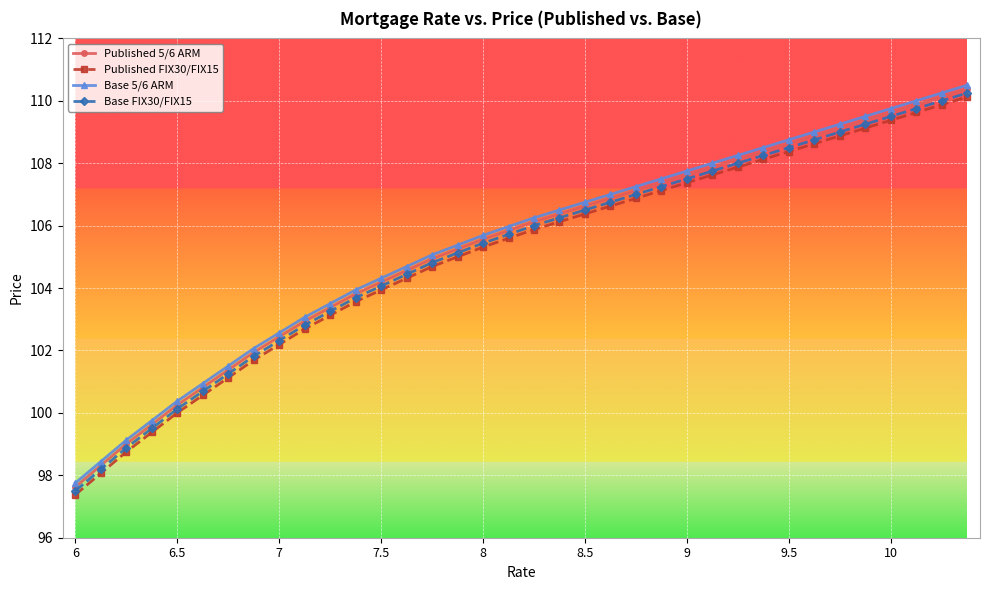

What is the highest value of the Published FIX30/FIX15 series?

110.1